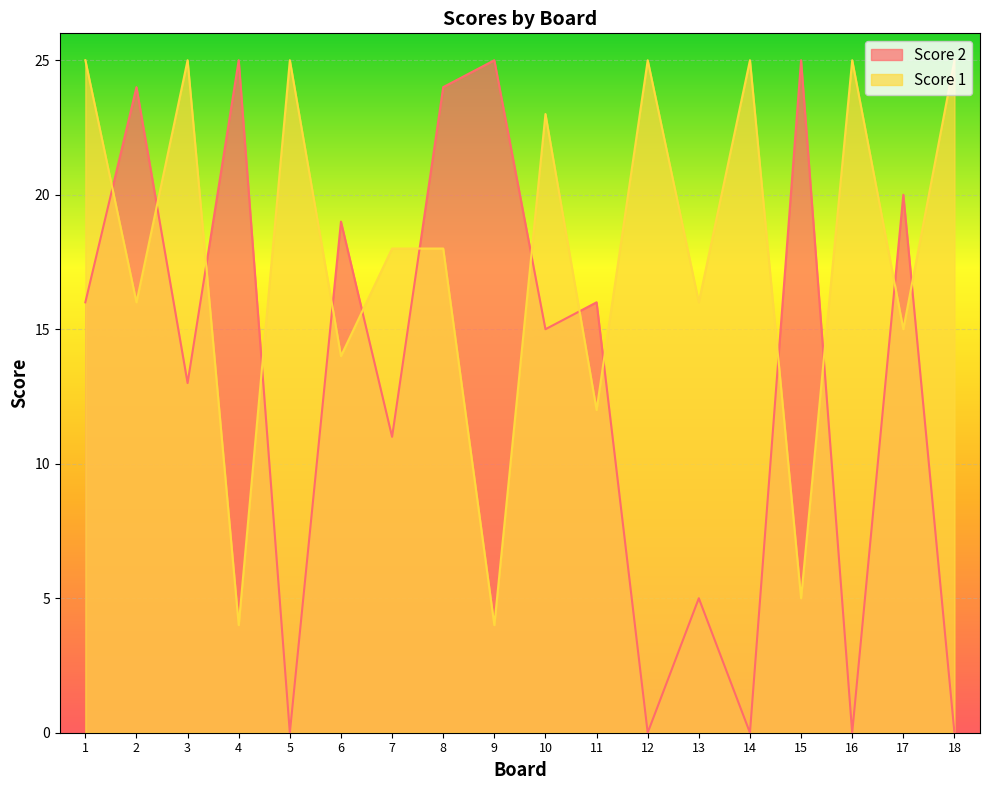

List the series in order of their overall mean, lowest first.

Score 2, Score 1